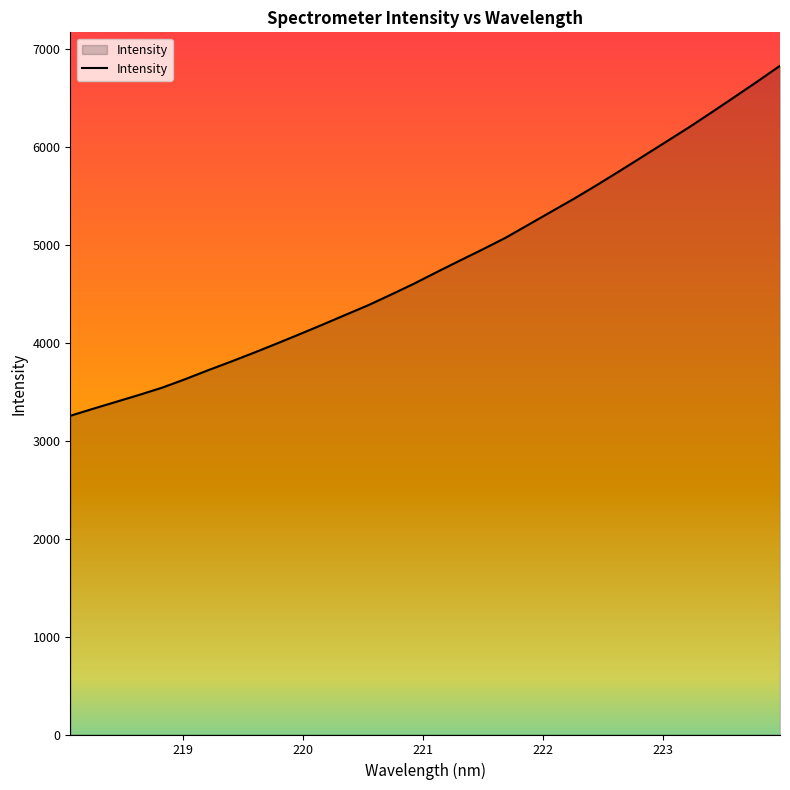

How many lines are shown in the chart?

1